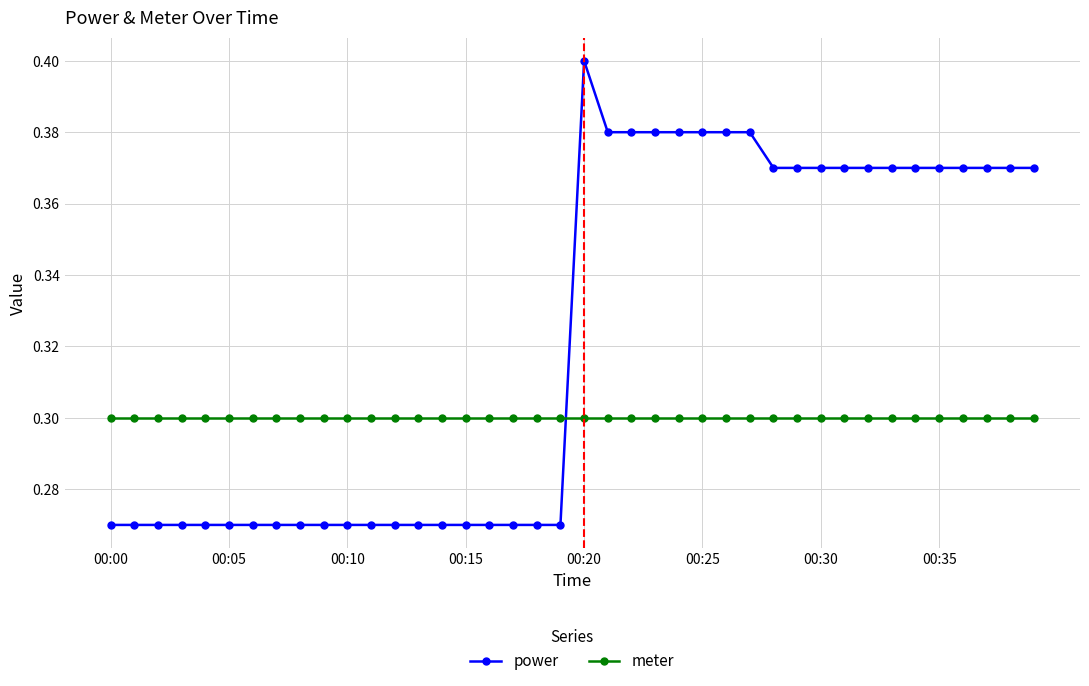

Which series has the largest total across all categories?

power